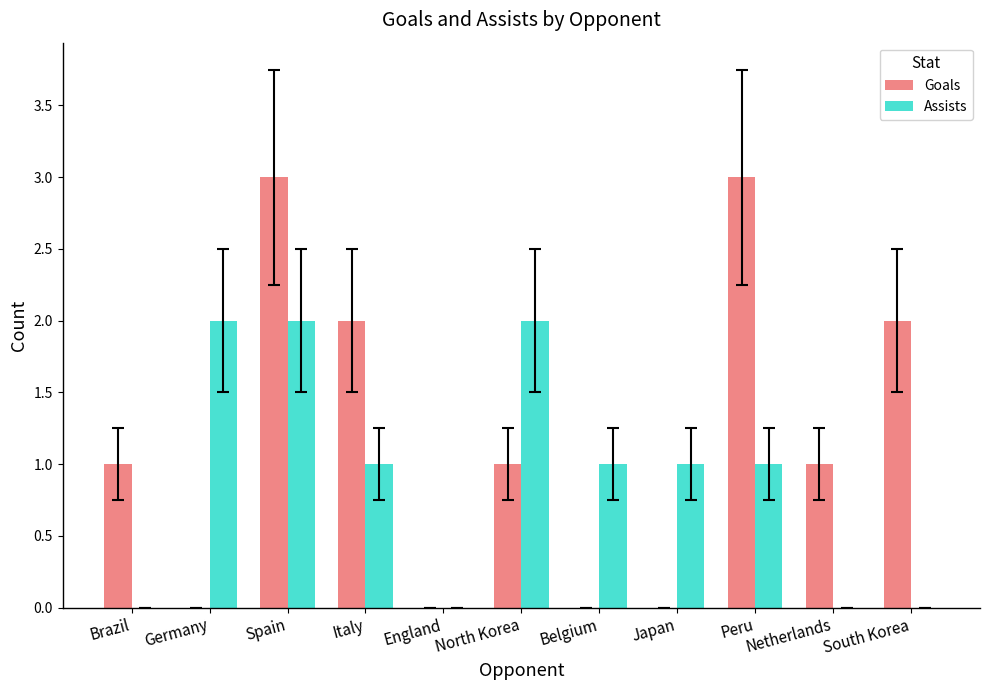

The Assists series shows 0 at Peru. True or false?

False